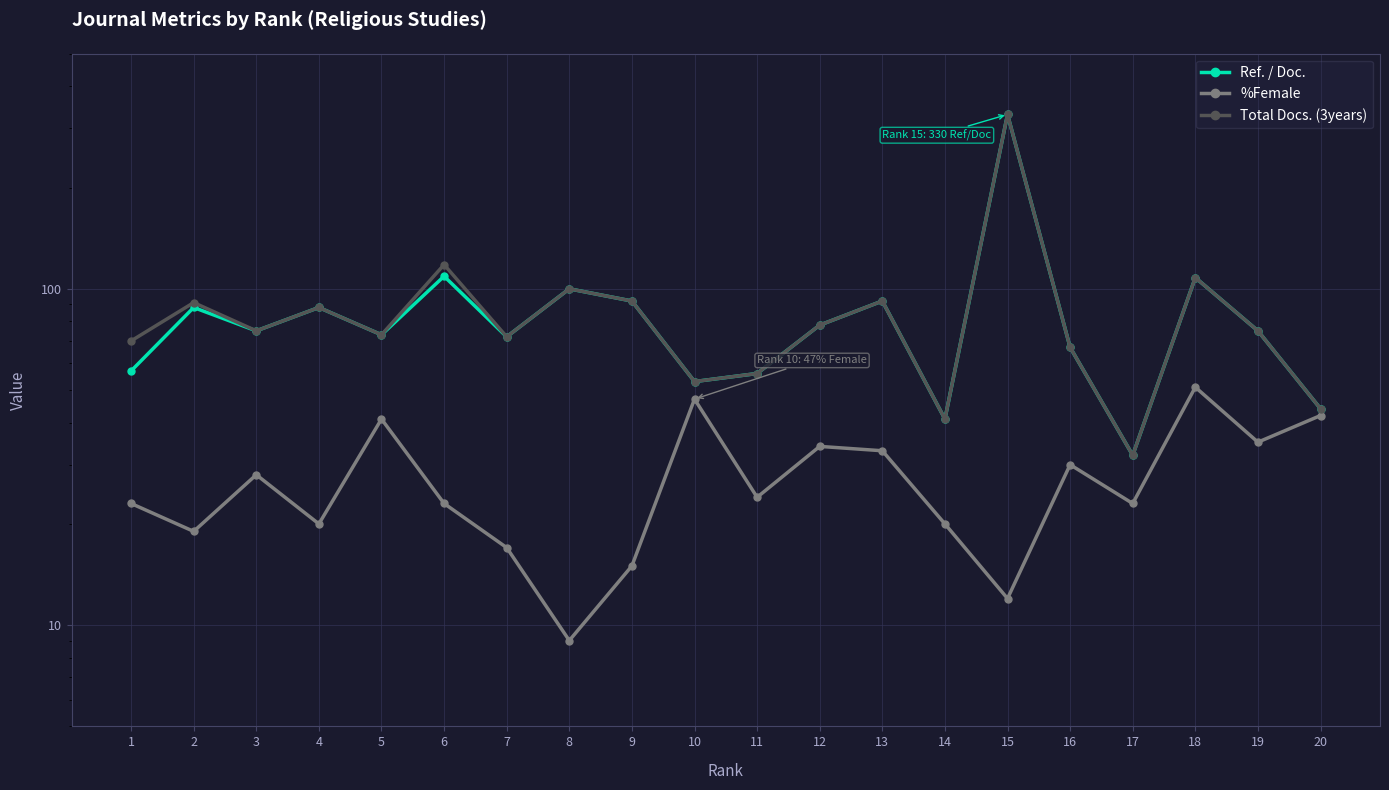

Which series has the largest range (max minus min)?

Ref. / Doc.